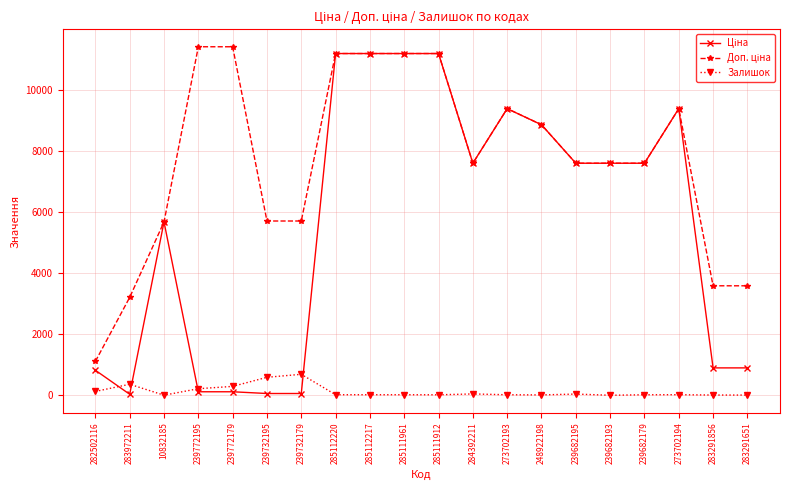

At how many categories does at least one series exceed 5942?

13